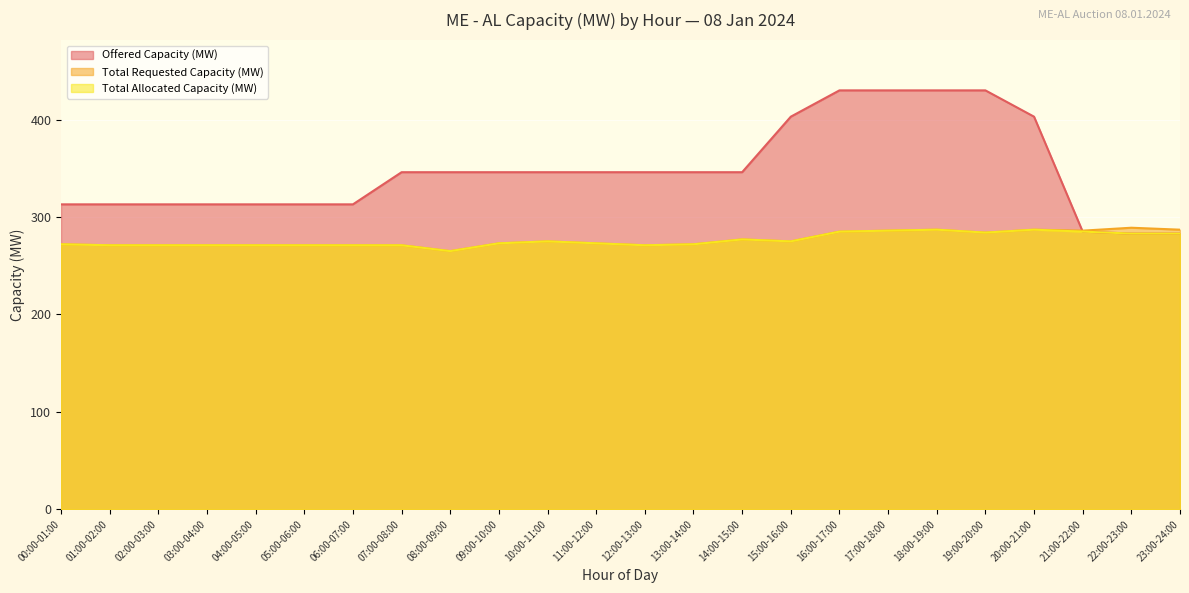

What position from the left is 20:00-21:00?

21